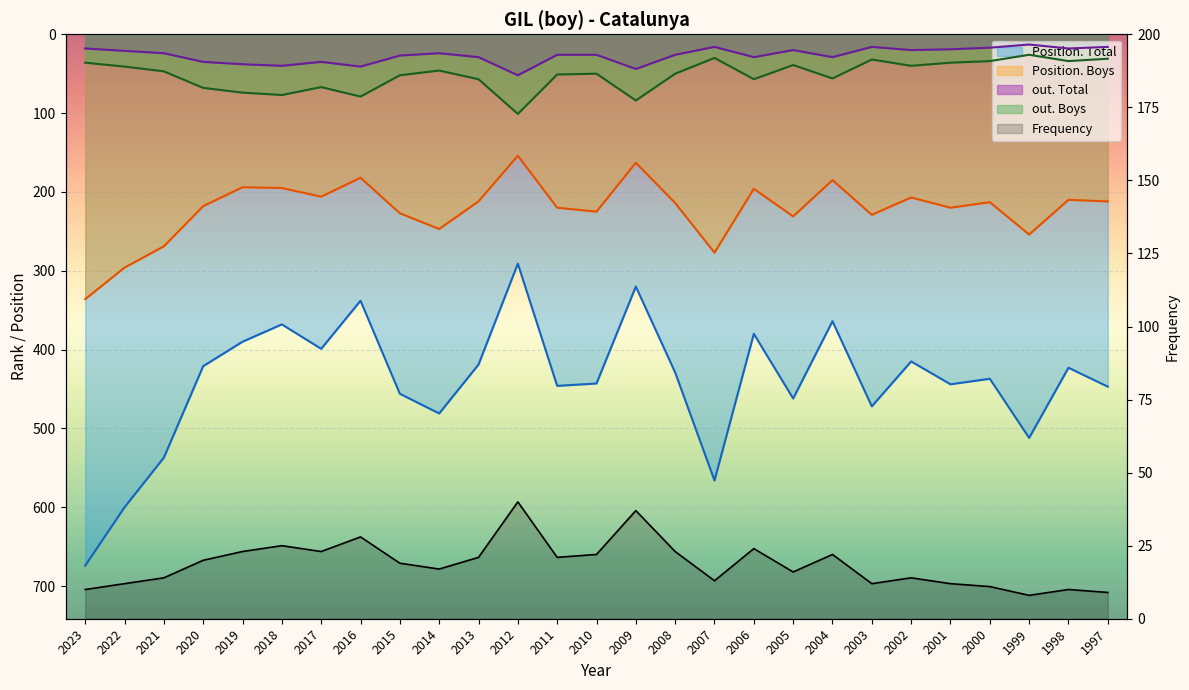

True or false: out. Total and Frequency intersect in this chart.

False